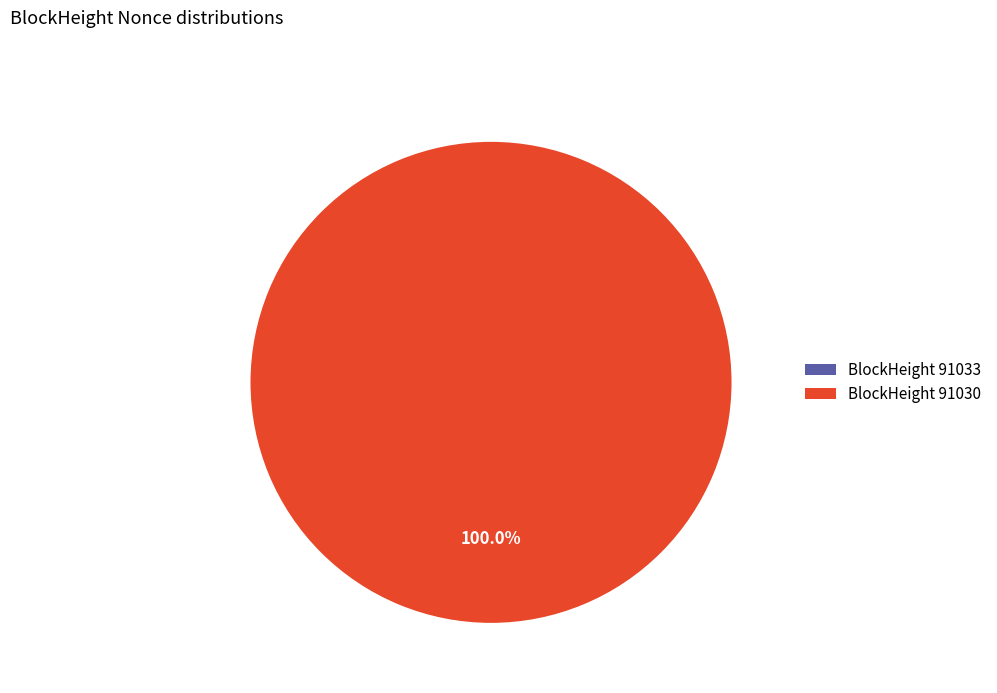

How much of the chart is everything except 91033?

100.0%